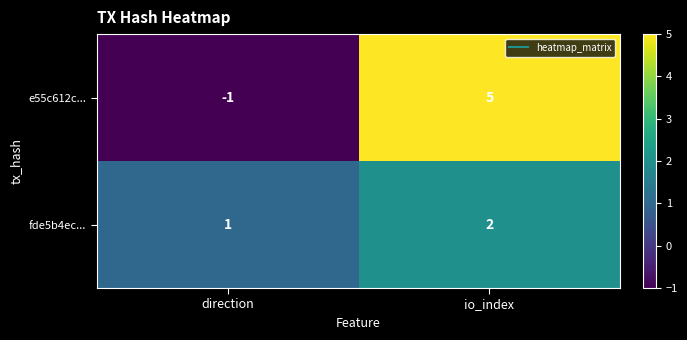

Which series changed the most between direction and io_index?

e55c612c...